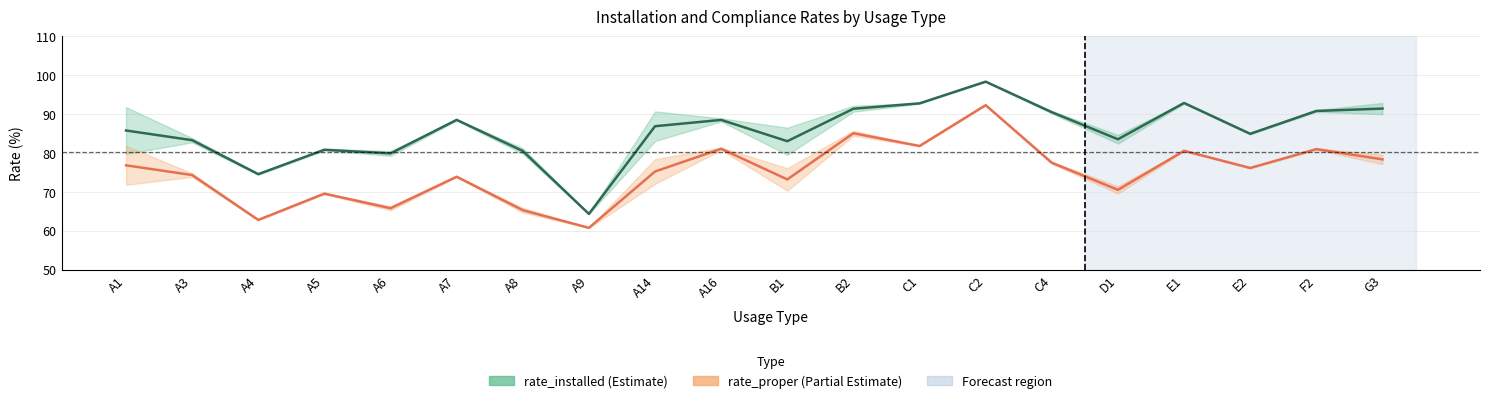

How many series are shown in this chart?

2